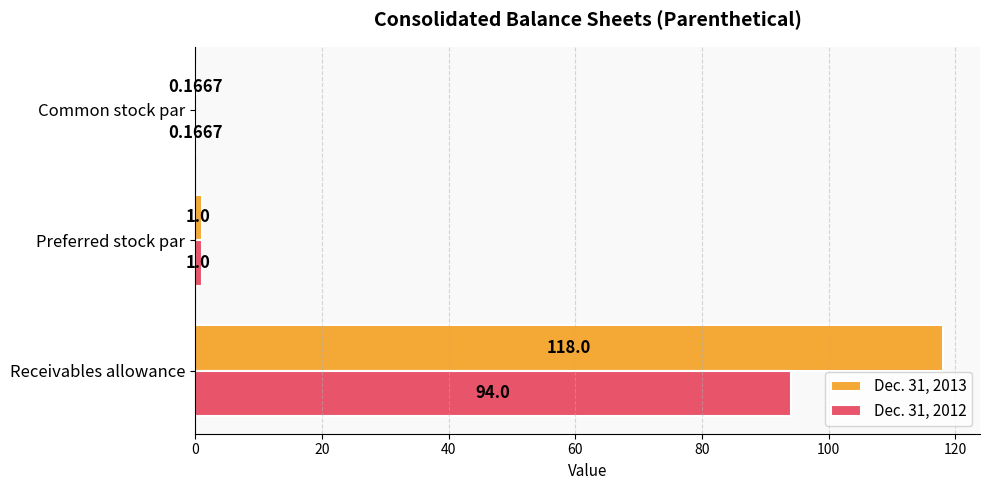

How many categories are shown in the chart?

3